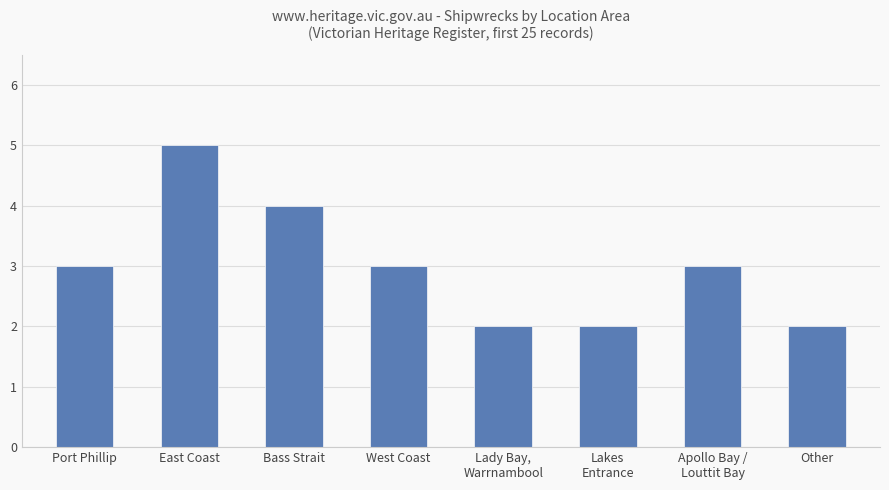

What is the label of the 6th bar from the right?

Bass Strait